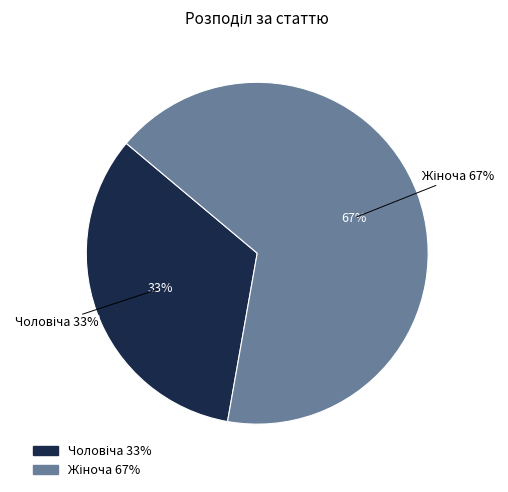

What is the ratio of the value at Жіноча to the value at Чоловіча?

2.0